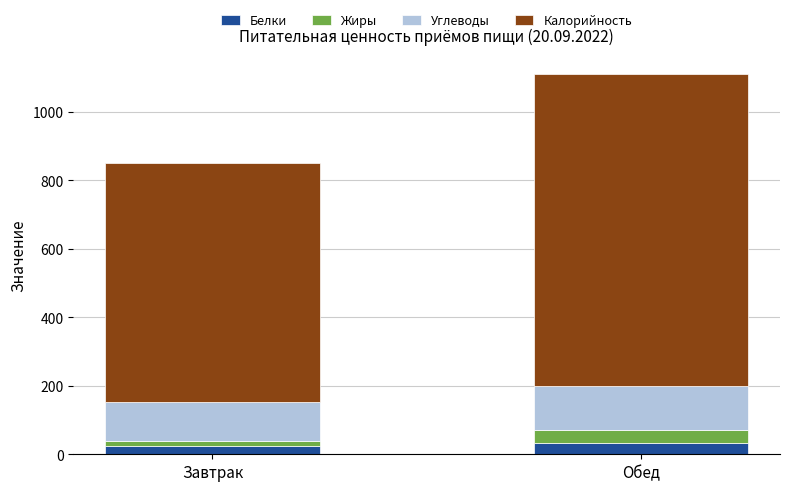

The value of Белки at Завтрак is 23.4. True or false?

True